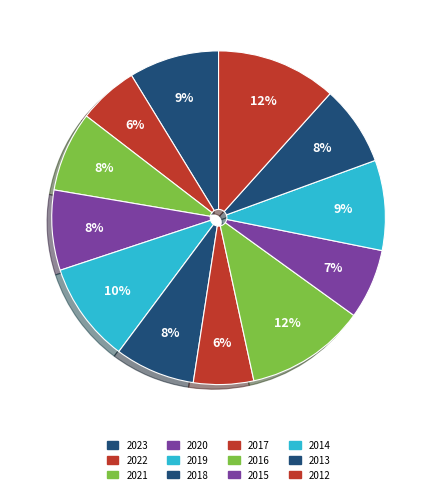

To the nearest percent, what portion does 2017 represent?

6%